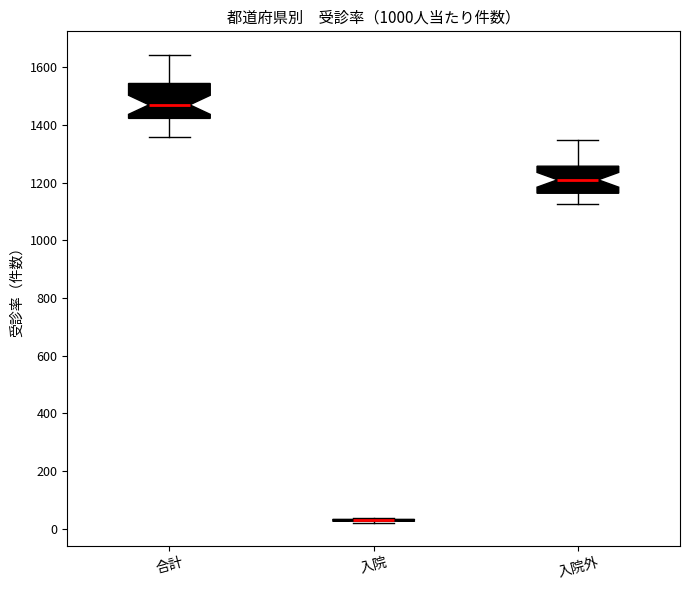

Where does the median line of the box for 合計 sit on the y-axis? The values are not printed on the chart, so give them approximately, as read against the axis.

1480